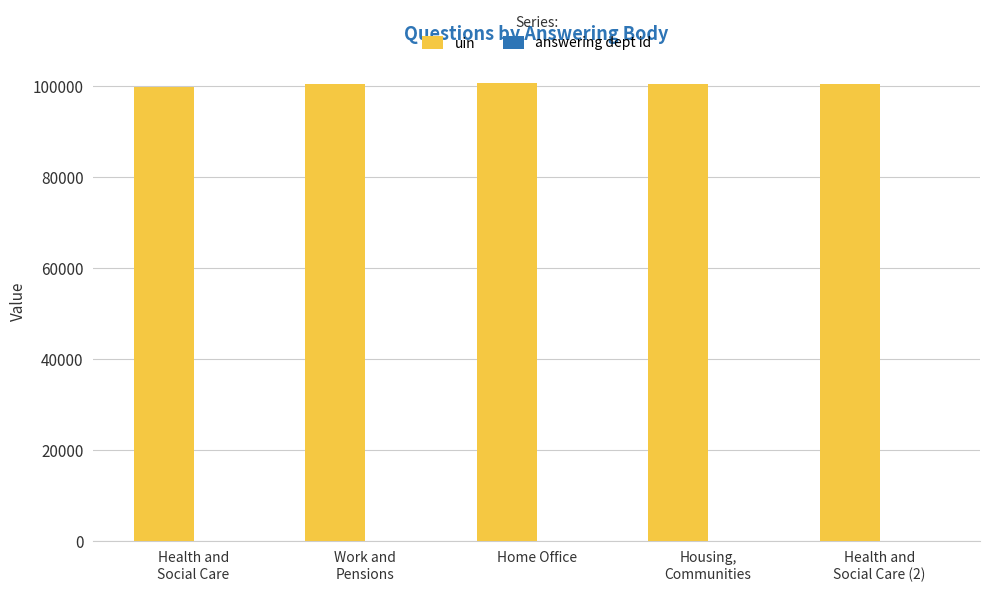

Which series has the largest total across all categories?

uin